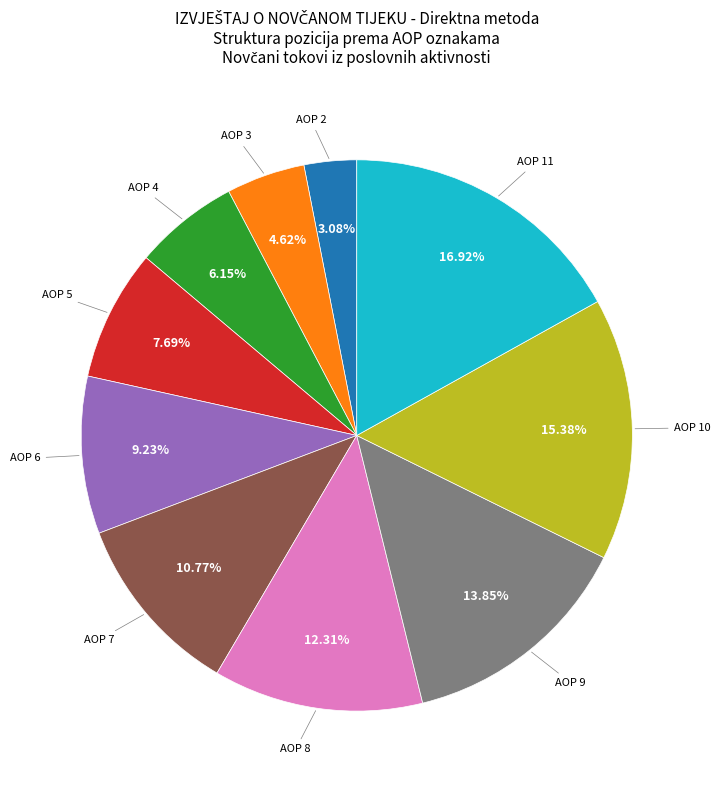

Does any single category account for the majority?

No